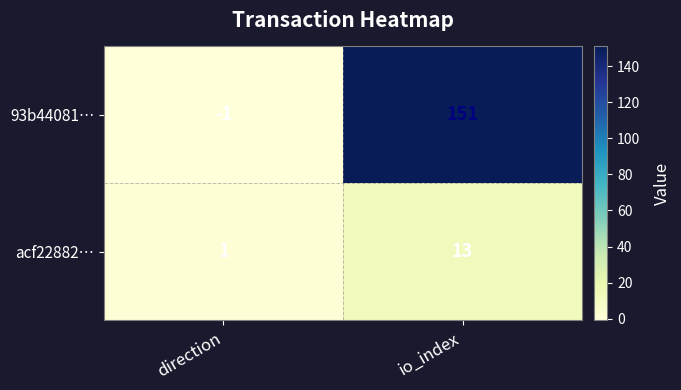

What is the difference between the maximum and minimum values in the 93b44081… series?

152